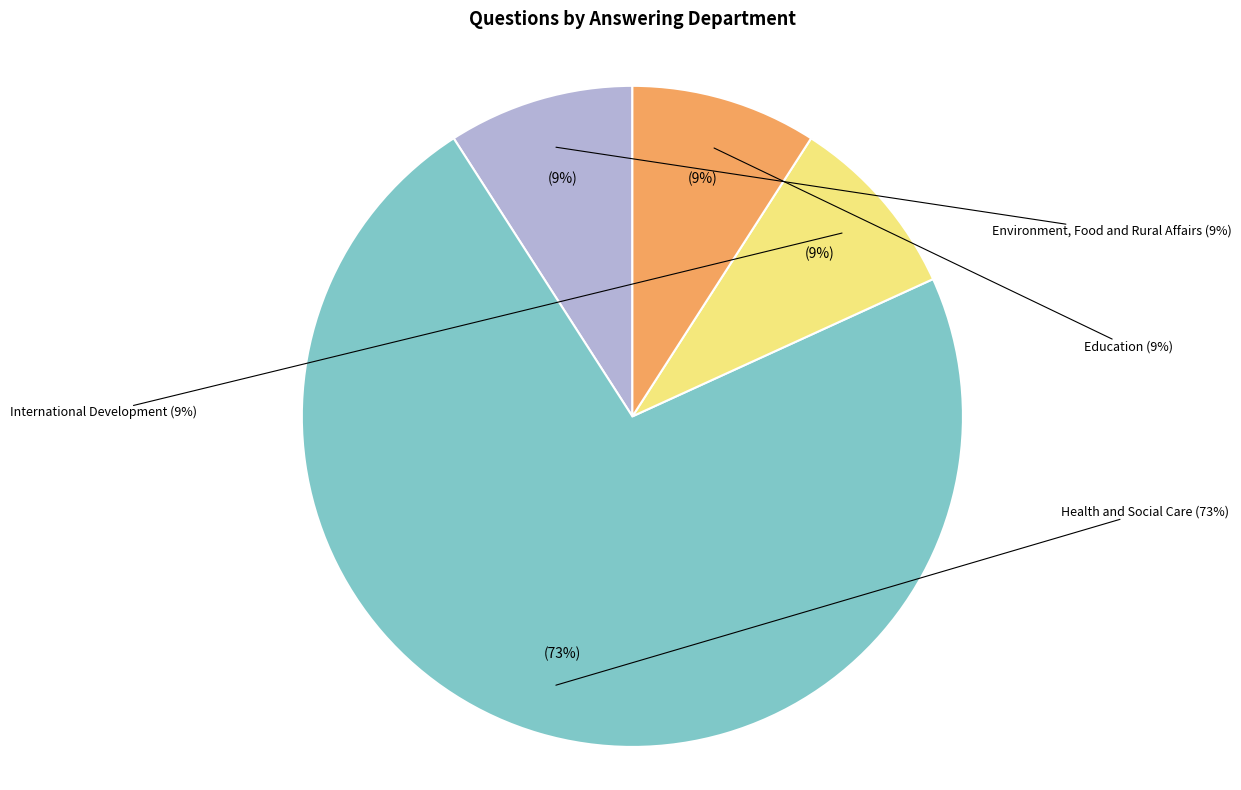

Between International Development and Health and Social Care, which is larger?

Health and Social Care